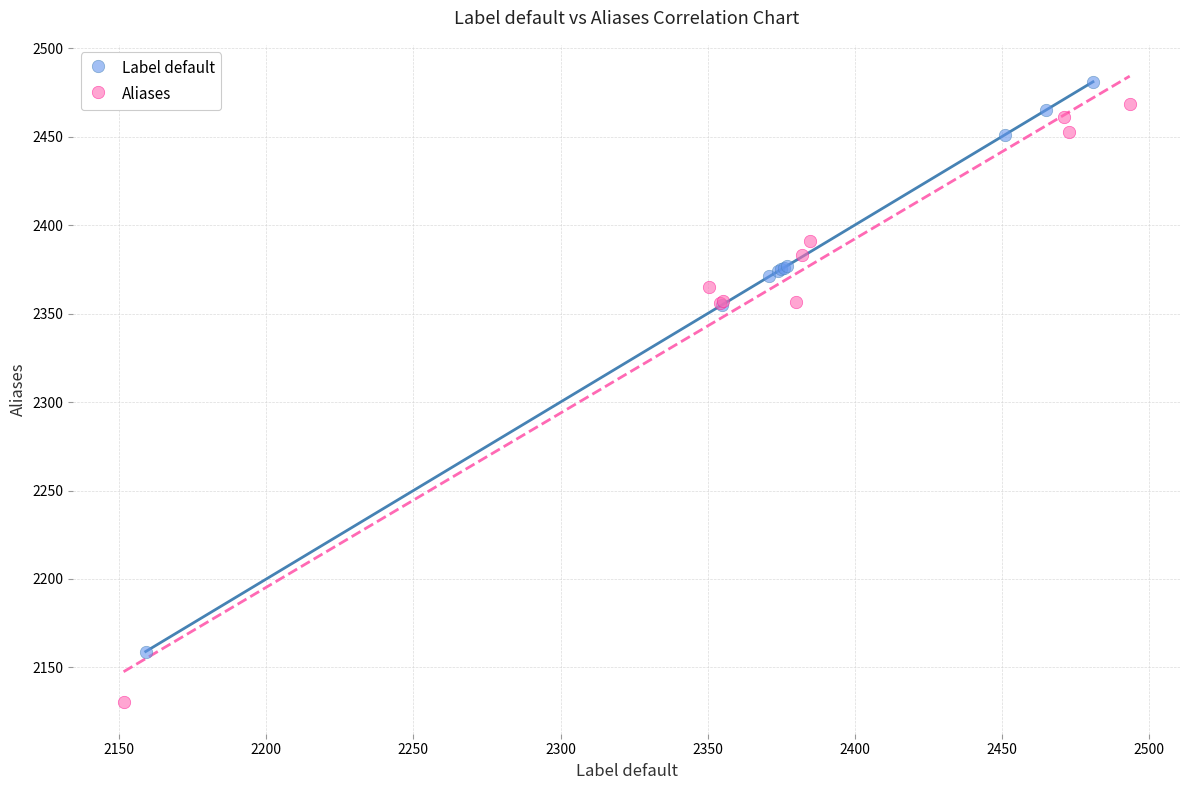

Which series contains the highest Y value?

Label default